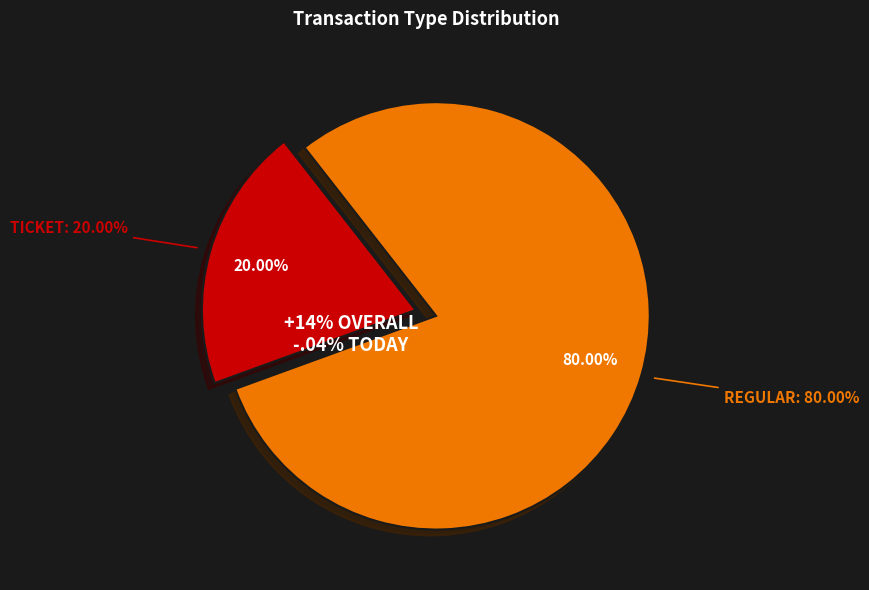

Between Regular and Ticket, which is larger?

Regular